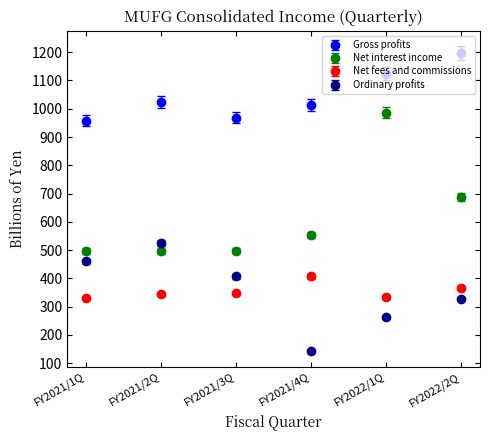

Between FY2021/2Q and FY2021/4Q, which series saw the biggest shift?

Ordinary profits